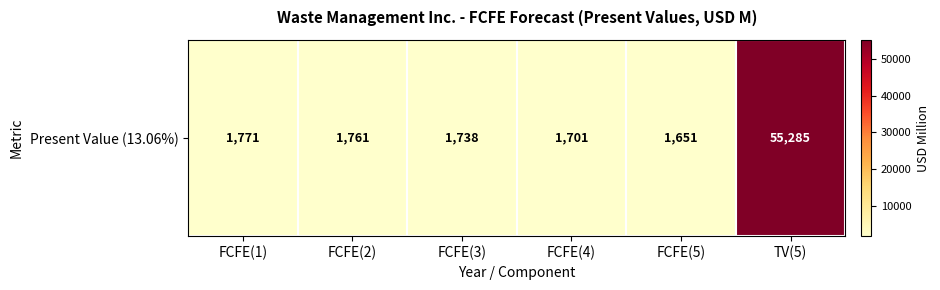

List the labels in order of value, smallest first.

FCFE(5), FCFE(4), FCFE(3), FCFE(2), FCFE(1), TV(5)